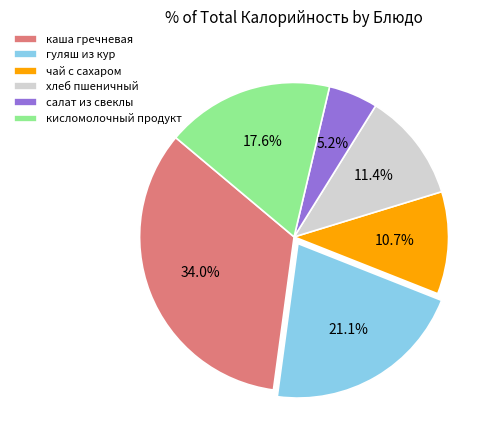

Is салат из свеклы the majority of the pie?

No